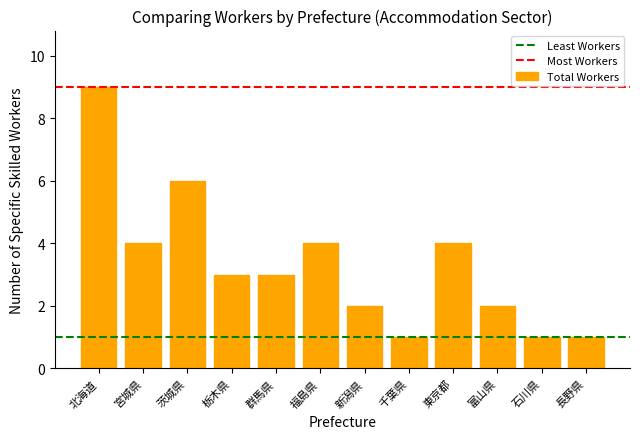

What is the difference between the maximum and second lowest values?

8